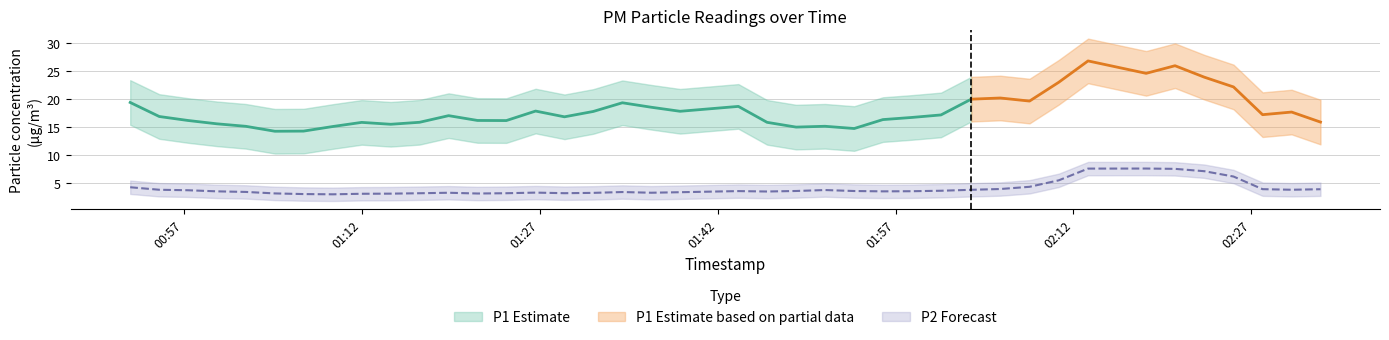

What is the value of the P2 point at the 3rd from the left?

3.5